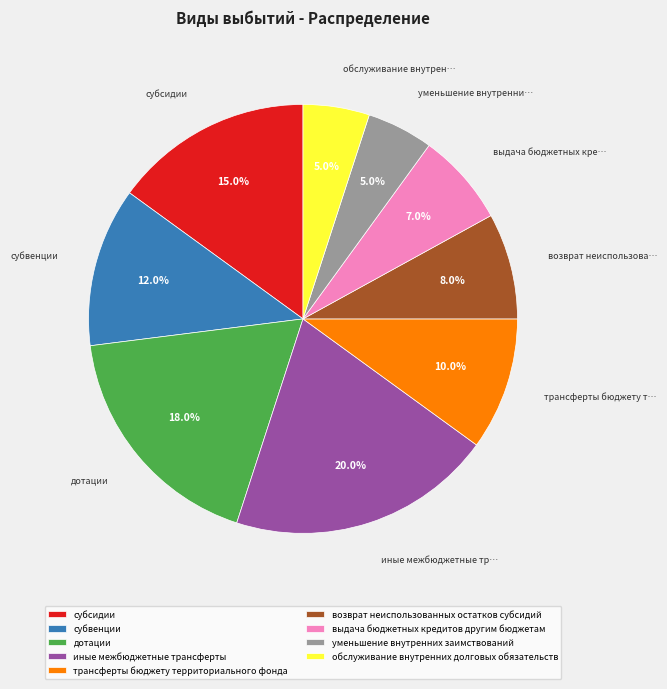

To the nearest percent, what is the difference between the largest and smallest slice percentages?

15%